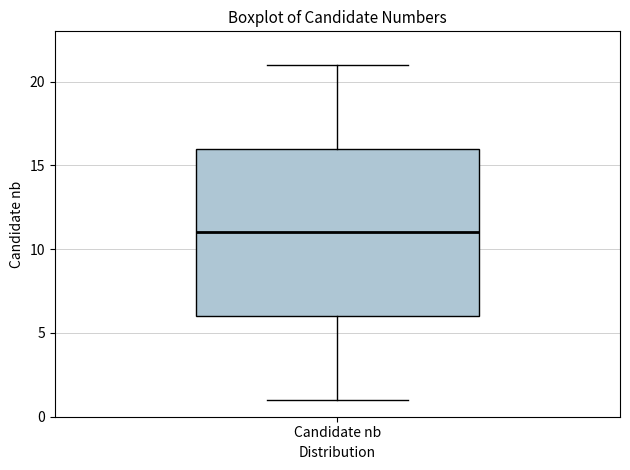

Transcribe this box plot: give where the median line is, the range the box spans, and where the two whiskers end, as read against the y-axis. The values are not printed on the chart, so give them approximately, as read against the axis.

median 11, box 6 to 16, whiskers 1 to 21